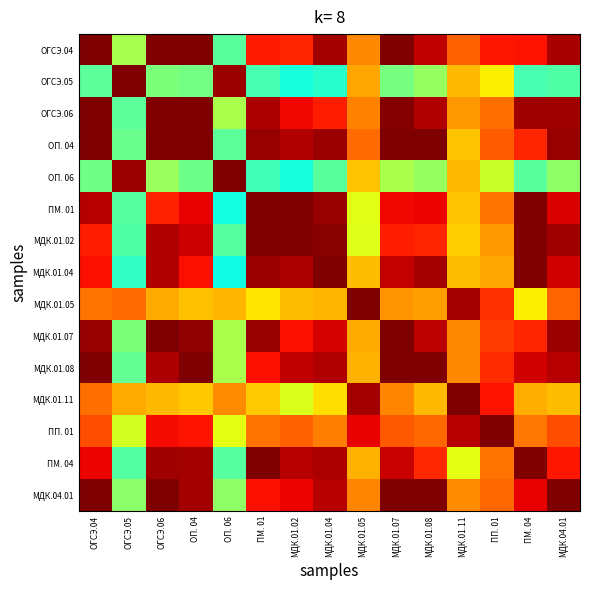

At ПП. 01, list the series in order from largest to smallest.

ПП. 01, МДК.01.11, ОГСЭ.04, МДК.01.08, МДК.01.05, МДК.01.07, ОП. 04, МДК.04.01, ОГСЭ.06, ПМ. 04, ПМ. 01, МДК.01.02, МДК.01.04, ОГСЭ.05, ОП. 06